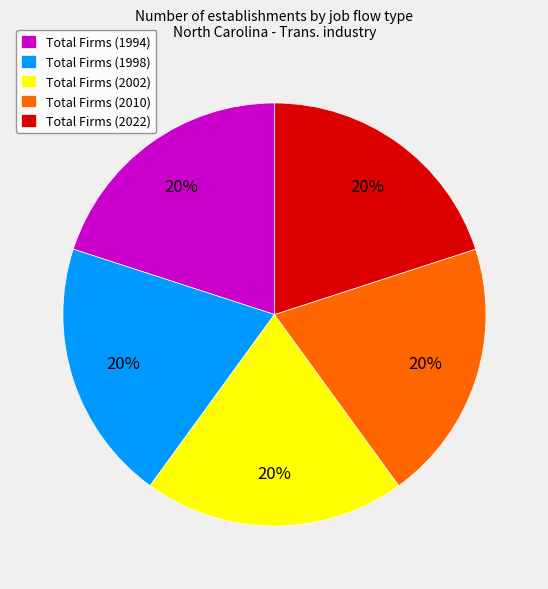

How many slices are in this pie chart?

5